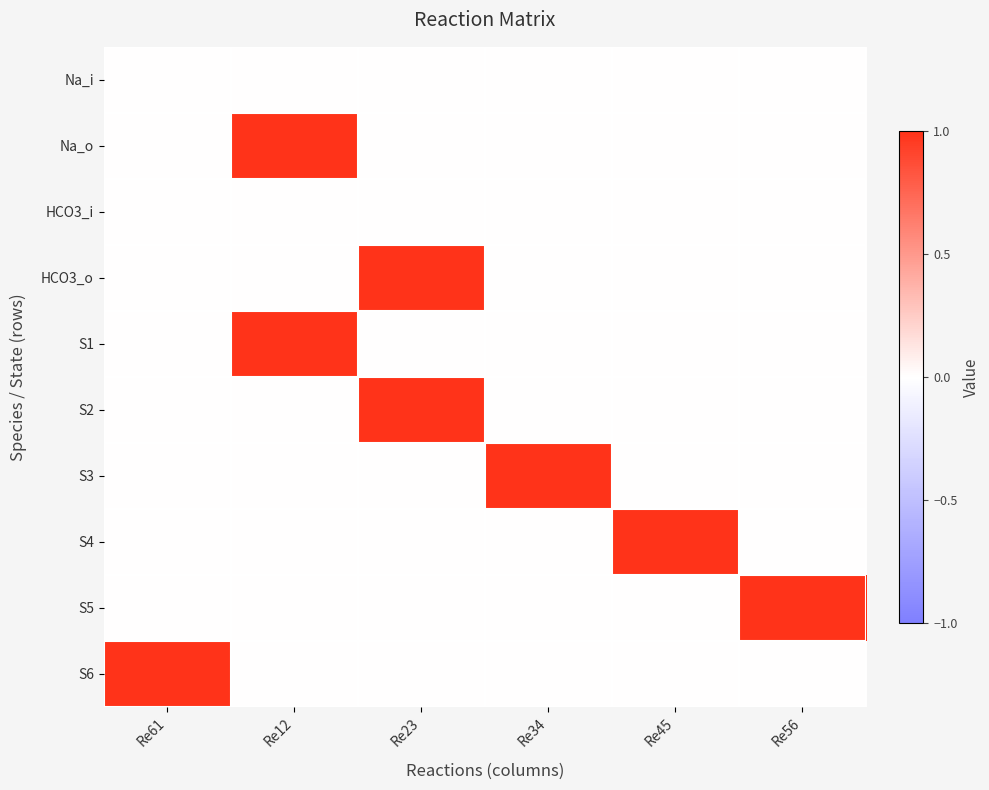

Rank the series at Re34 from highest to lowest value.

S3, Na_i, Na_o, HCO3_i, HCO3_o, S1, S2, S4, S5, S6